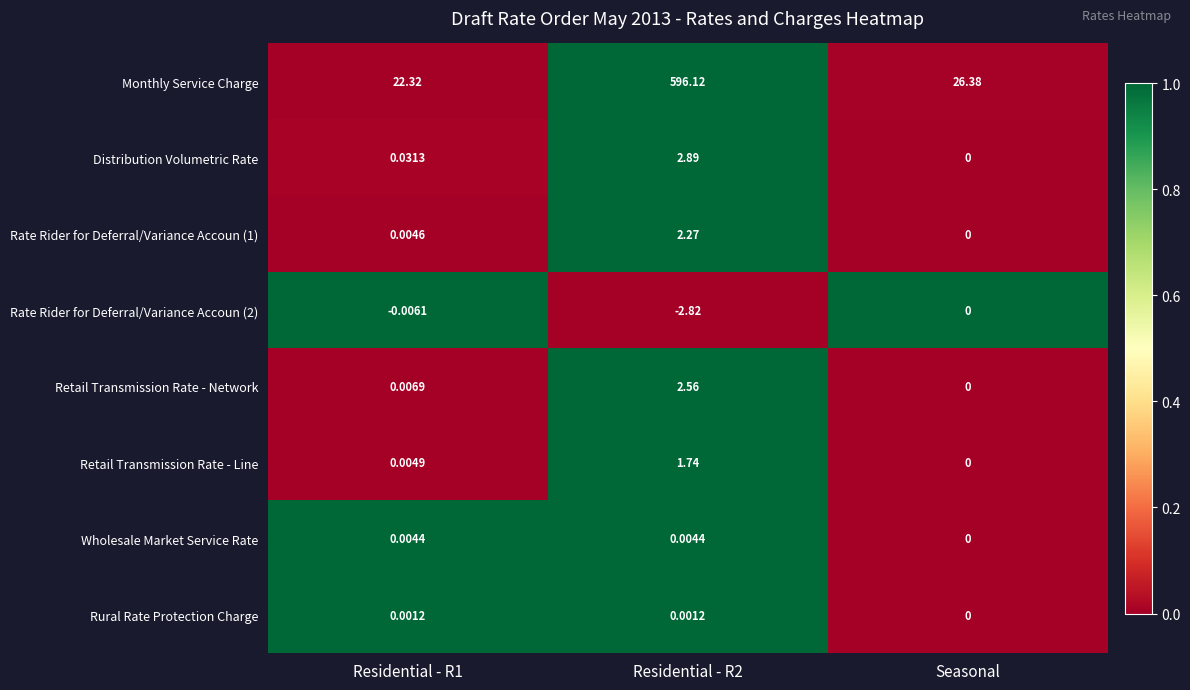

Is the value of Rate Rider for Deferral/Variance Accoun (2) at Residential - R2 greater than the value of Retail Transmission Rate - Line at Seasonal?

No